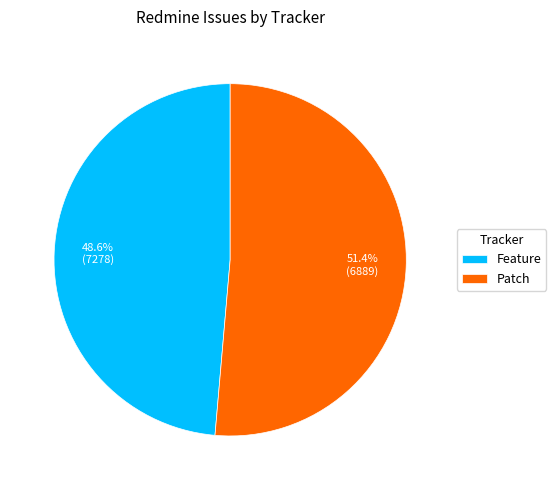

The Patch slice represents 51% of the pie. True or false?

True